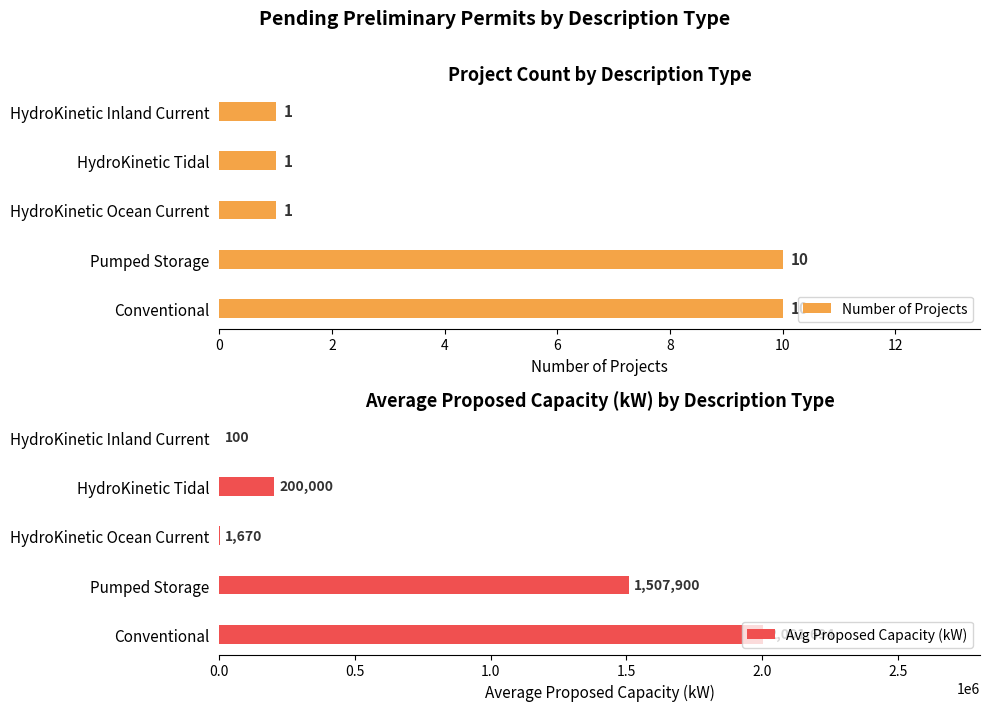

Reading left to right, extract all data points from this chart.

Number of Projects: 10	10	1	1	1
Avg Proposed Capacity (kW): 2001694	1507900	1670	200000	100